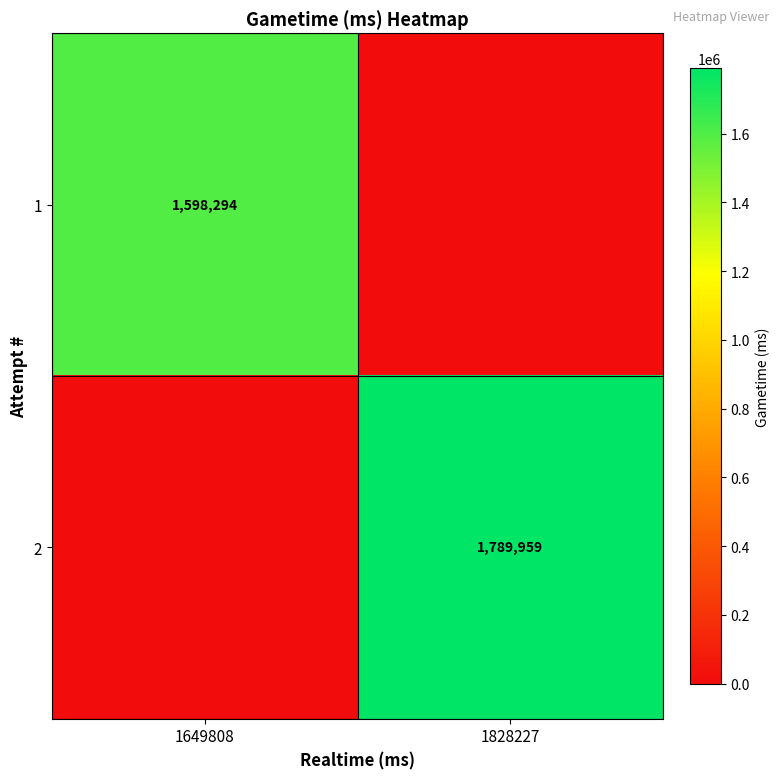

True or false: 1 has a value of 1598294 at 1649808.

True